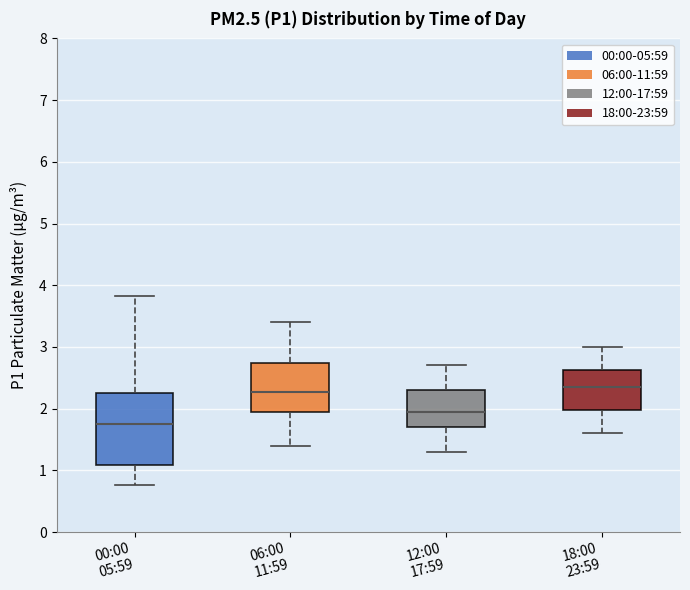

Which box is the tallest, from its lower edge to its upper edge?

00:00 05:59